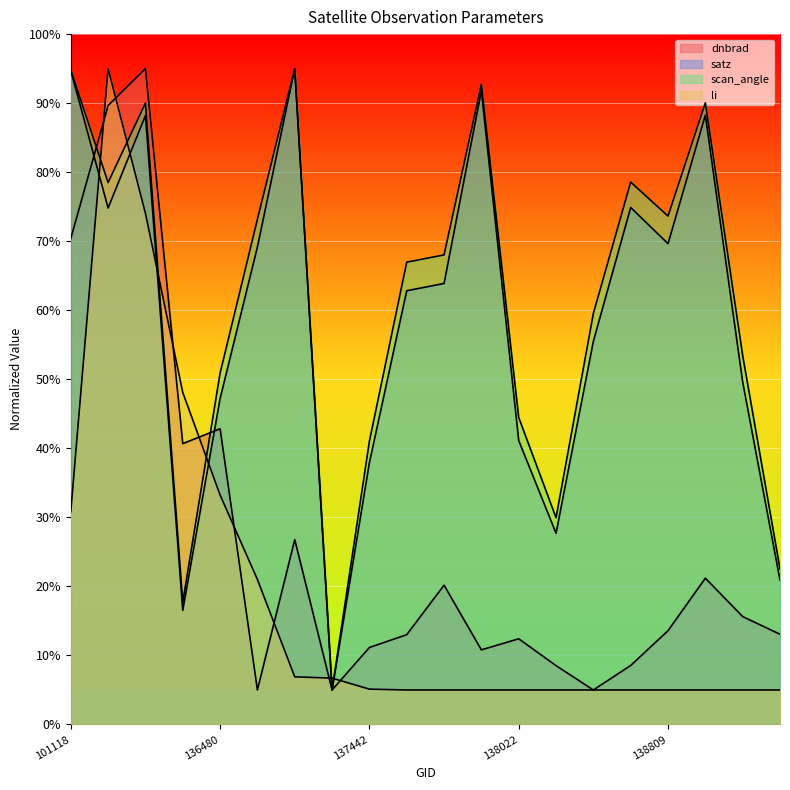

Does the chart display data point markers on the line(s)?

No